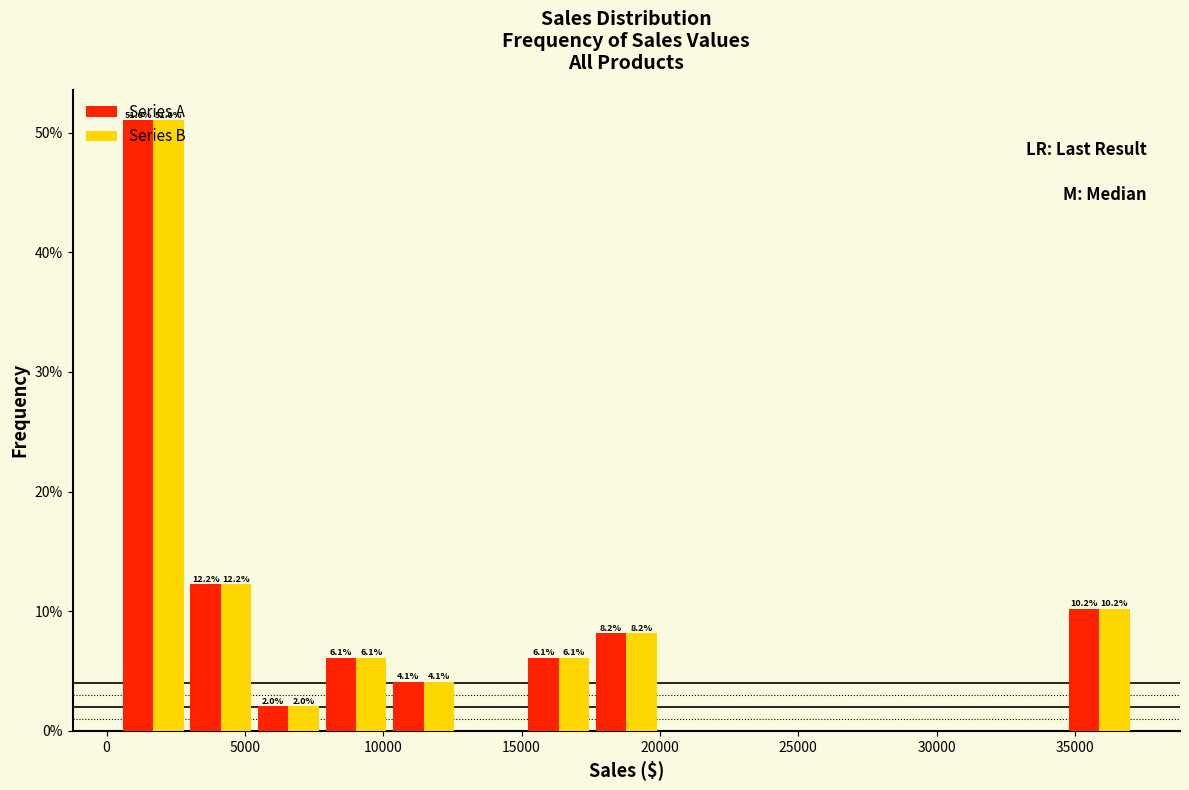

In the Series B series, which range on the x-axis has the tallest bar?

500 to 3000